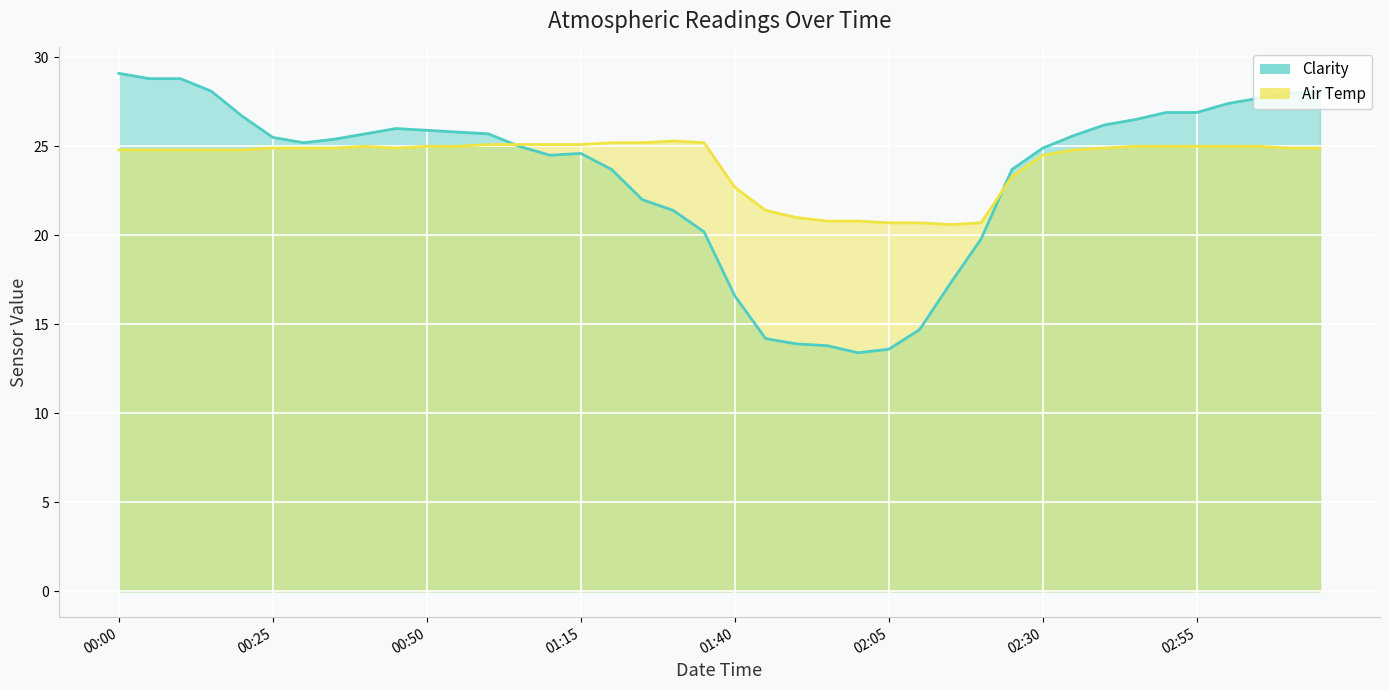

Reading left to right, extract all data points from this chart.

Air Temp: 24.8	24.8	24.8	24.8	24.8	24.9	24.9	24.9	25.0	24.9	25.0	25.0	25.1	25.1	25.1	25.1	25.2	25.2	25.3	25.2	22.7	21.4	21.0	20.8	20.8	20.7	20.7	20.6	20.7	23.3	24.5	24.8	24.9	25.0	25.0	25.0	25.0	25.0	24.9	24.9
Clarity: 29.1	28.8	28.8	28.1	26.7	25.5	25.2	25.4	25.7	26.0	25.9	25.8	25.7	25.0	24.5	24.6	23.7	22.0	21.4	20.2	16.6	14.2	13.9	13.8	13.4	13.6	14.7	17.3	19.8	23.7	24.9	25.6	26.2	26.5	26.9	26.9	27.4	27.7	28.0	28.0